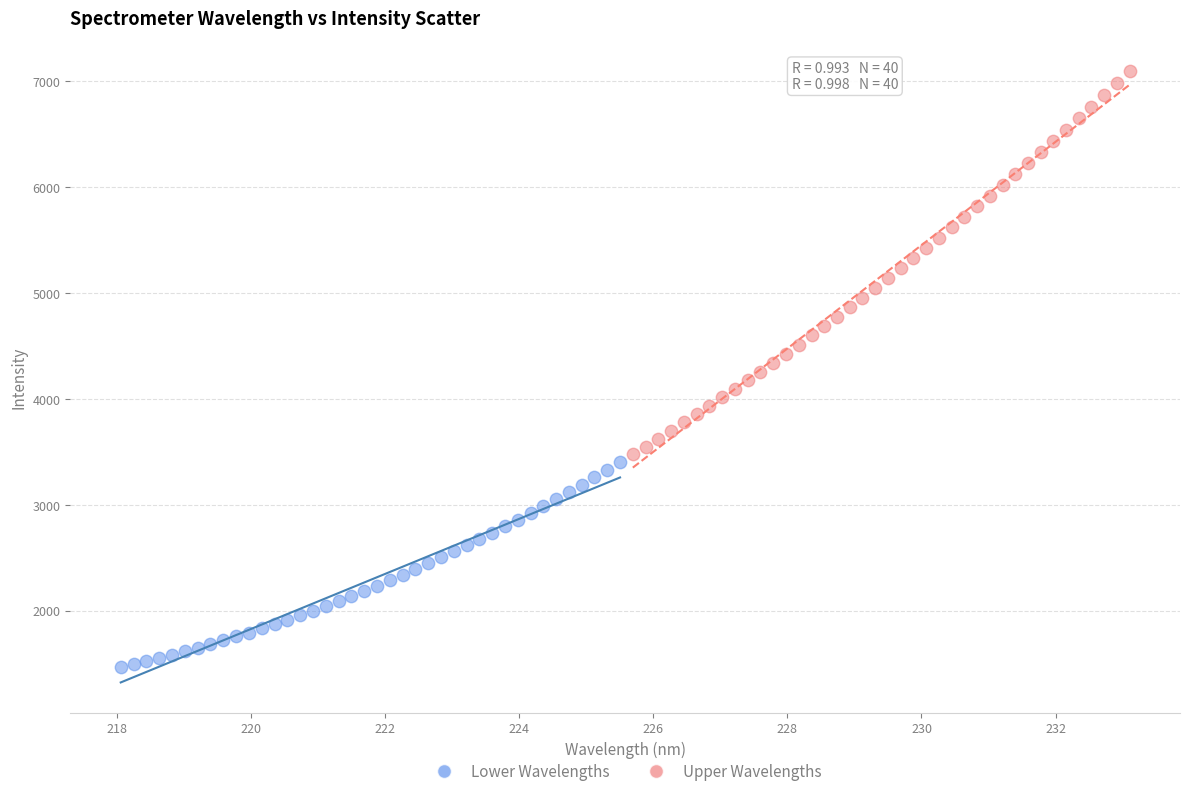

Which series has the widest spread of Y values?

Upper Wavelengths